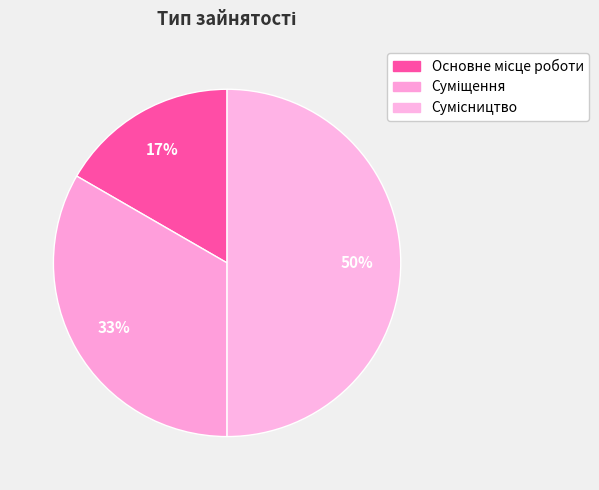

How many segments does this pie chart have?

3